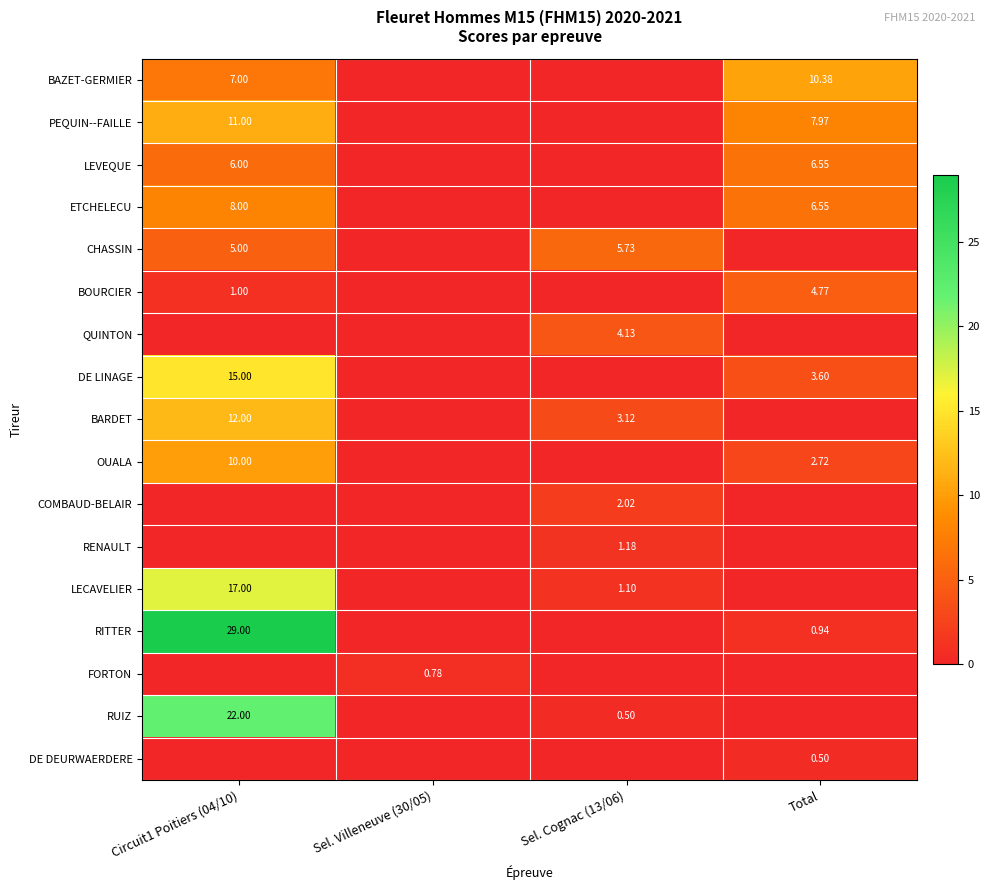

Is it true that PEQUIN--FAILLE equals 5.4 at Sel. Villeneuve (30/05)?

False